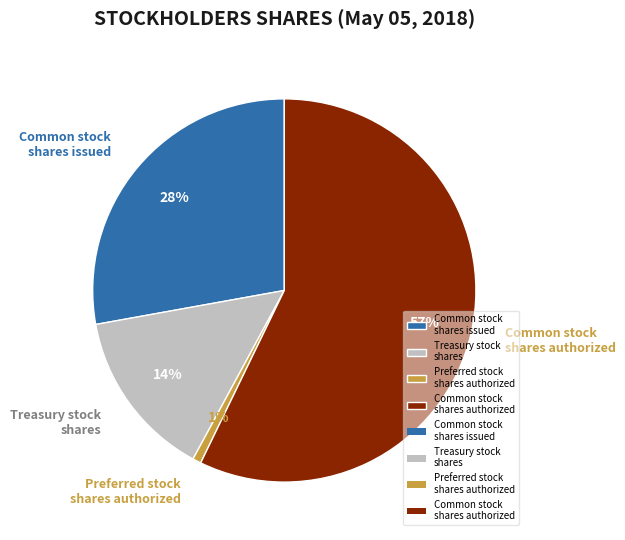

Rank the categories by value from highest to lowest.

Common stock shares authorized, Common stock shares issued, Treasury stock shares, Preferred stock shares authorized